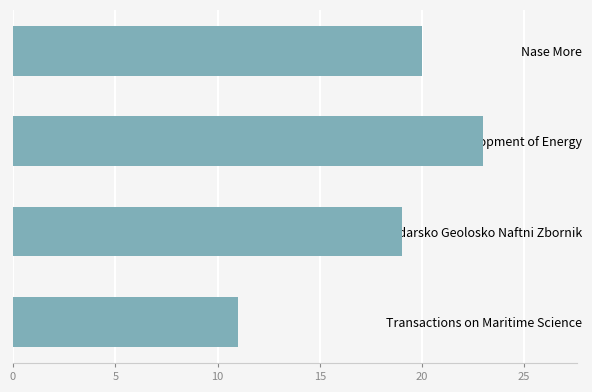

Reading bottom to top, what are all the values shown in this chart?

Transactions on Maritime Science=11	Rudarsko Geolosko Naftni Zbornik=19	Journal of Sustainable Development of Energy=23	Nase More=20